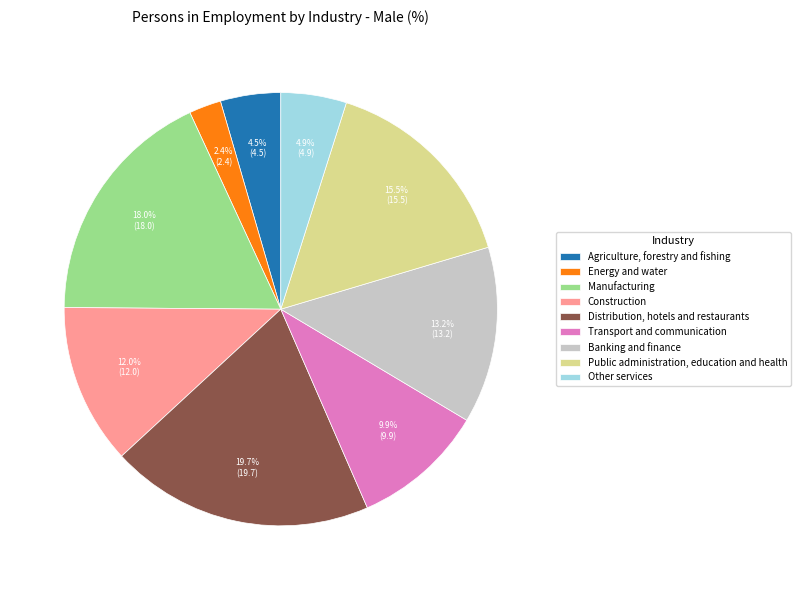

What is the ratio of the value at Distribution, hotels and restaurants to the value at Public administration, education and health?

1.3